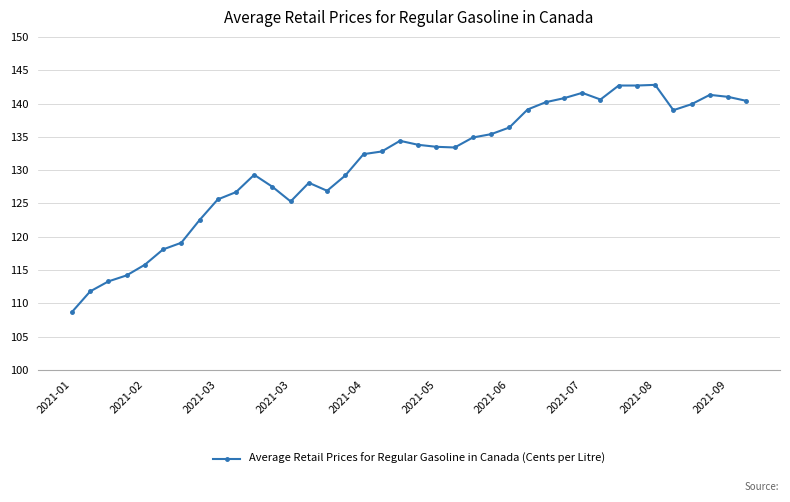

How many values exceed 133?

20